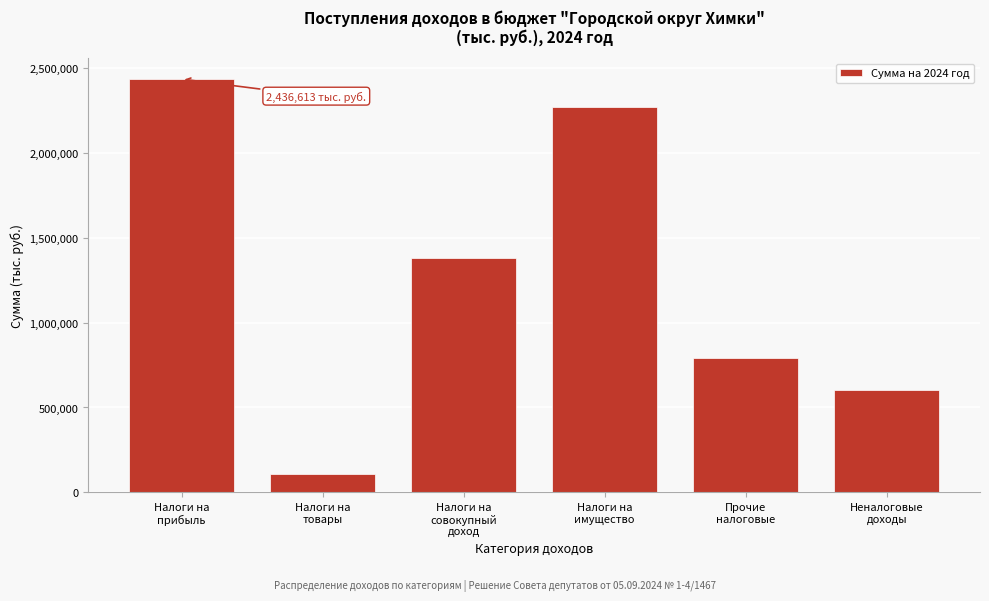

Reading left to right, extract all data points from this chart.

2436612.7	108682.0	1382719.0	2269329.0	791600.0	600381.8